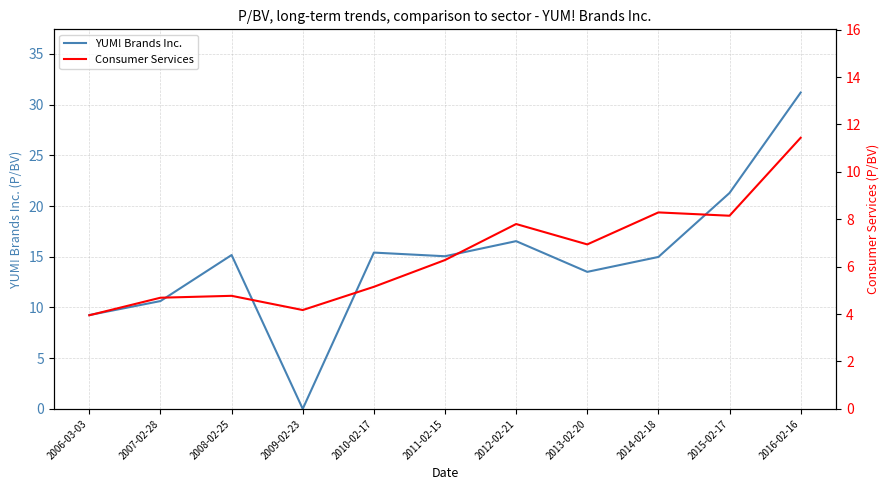

How many lines are shown in the chart?

2